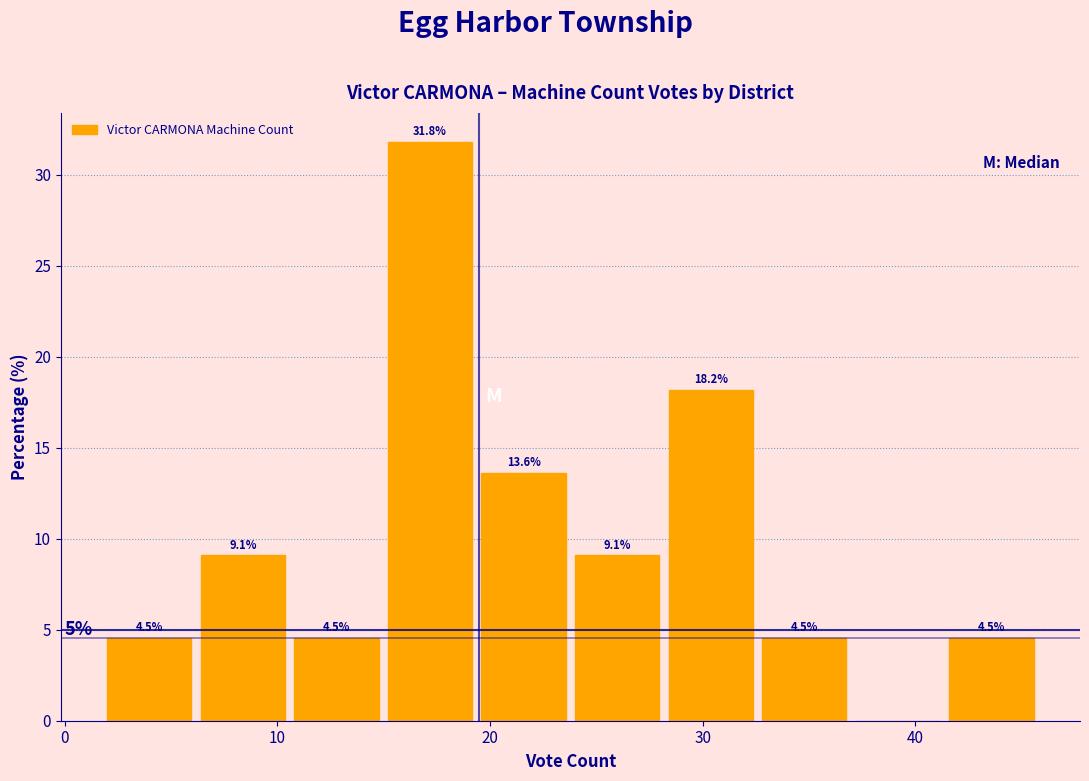

Over which range of the x-axis is the bar tallest?

15.2 to 19.6